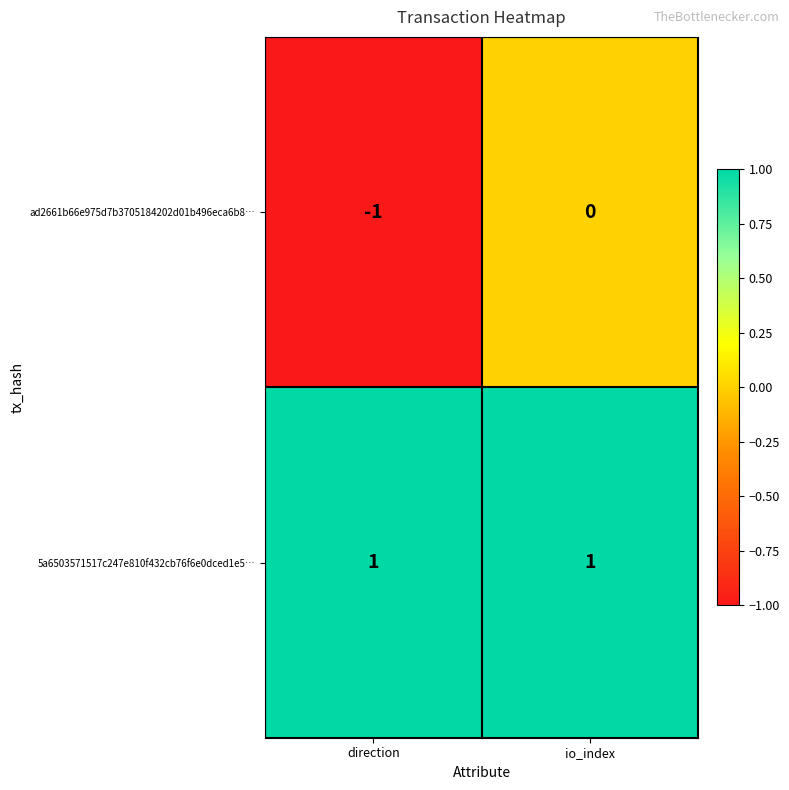

Reading left to right, list all the values displayed in this chart.

ad2661b66e975d7b3705184202d01b496eca6b8…: direction=-1	io_index=0
5a6503571517c247e810f432cb76f6e0dced1e5…: direction=1	io_index=1